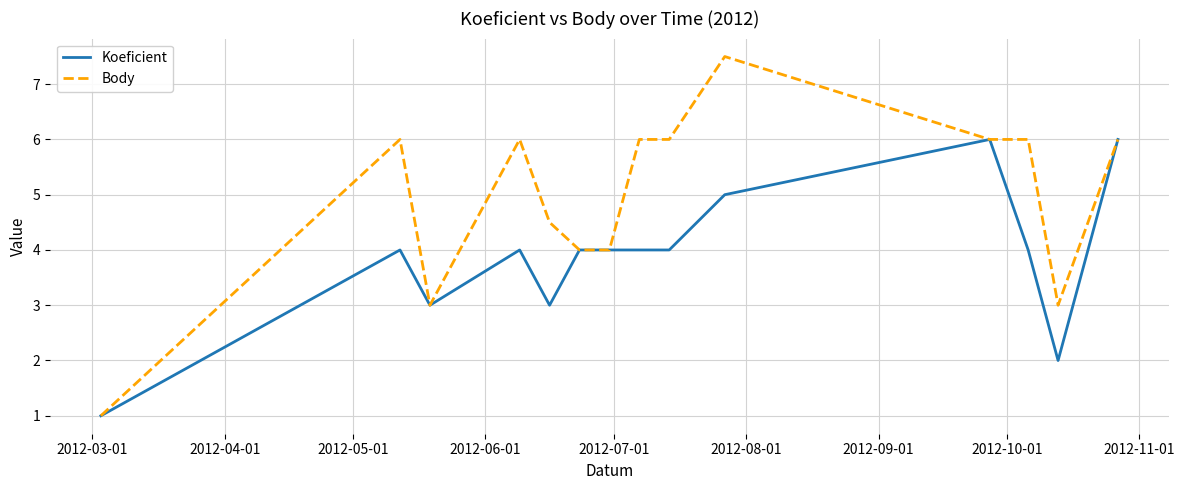

Which series has the widest spread of values?

Body